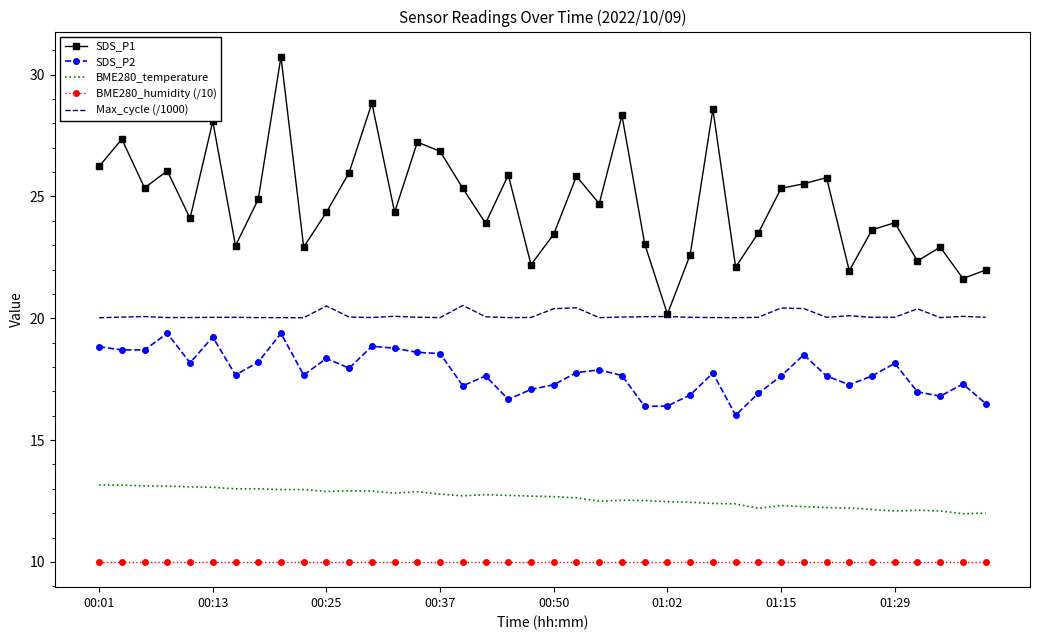

Which series has the largest range (max minus min)?

SDS_P1